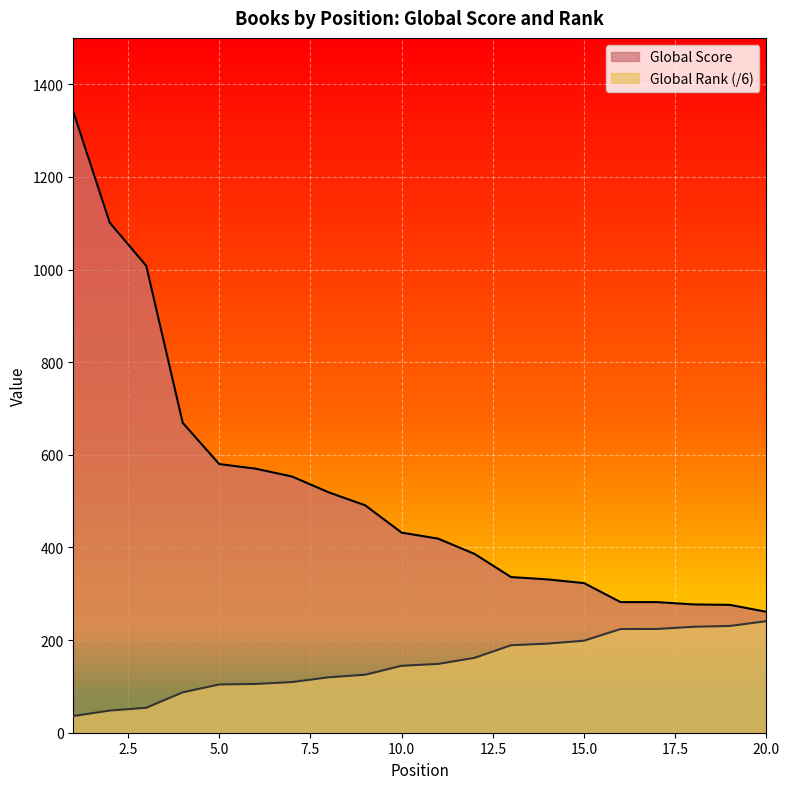

Which series has the largest total across all categories?

Global Score